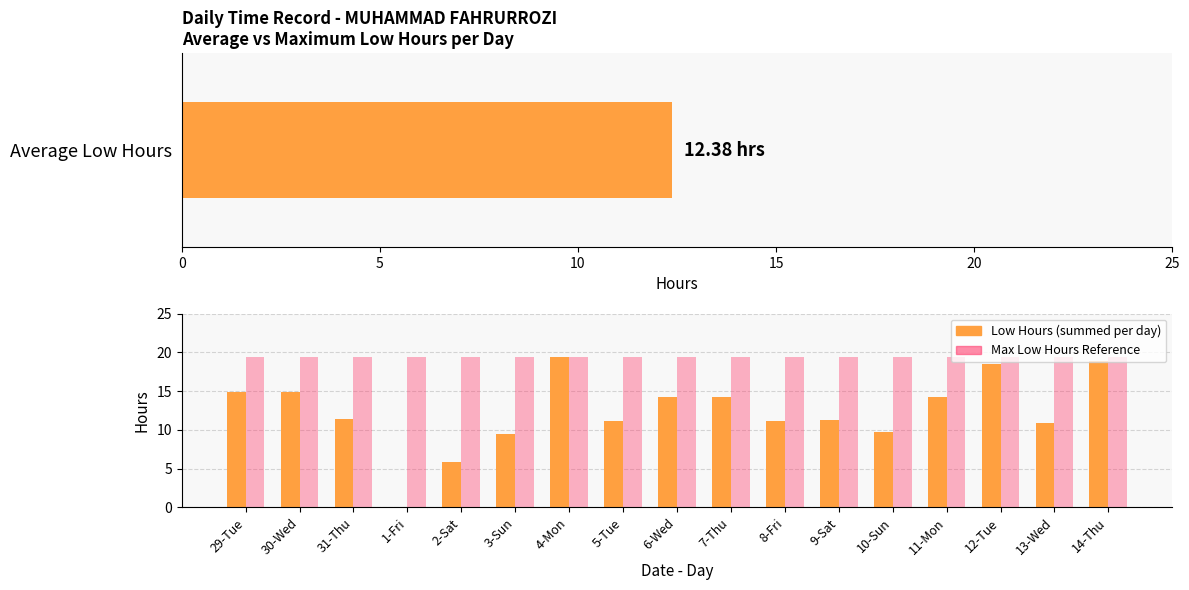

What is the average value of the Max Low Hours series?

19.4